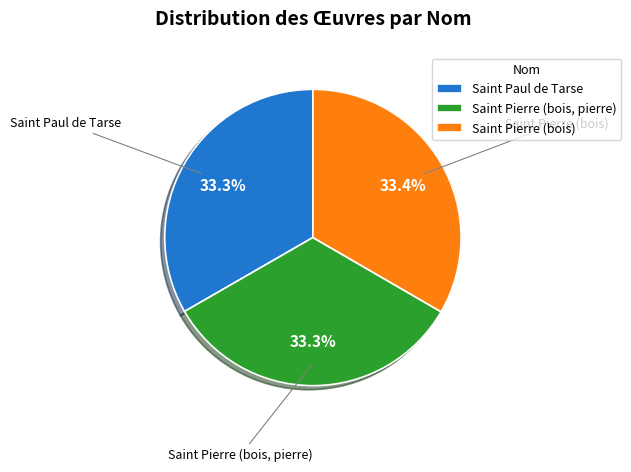

Count the number of slices in the pie.

3